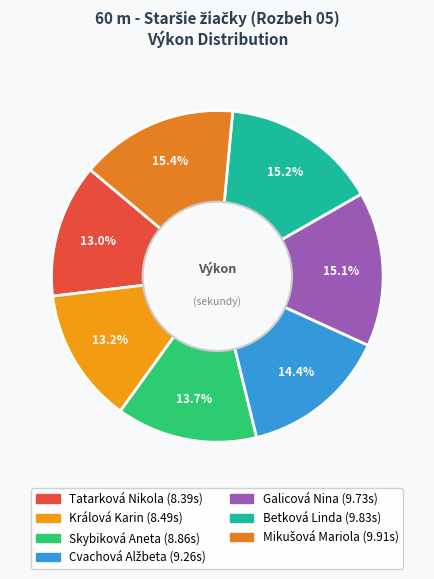

Is the sum of Skybiková Aneta and Mikušová Mariola greater than half?

No